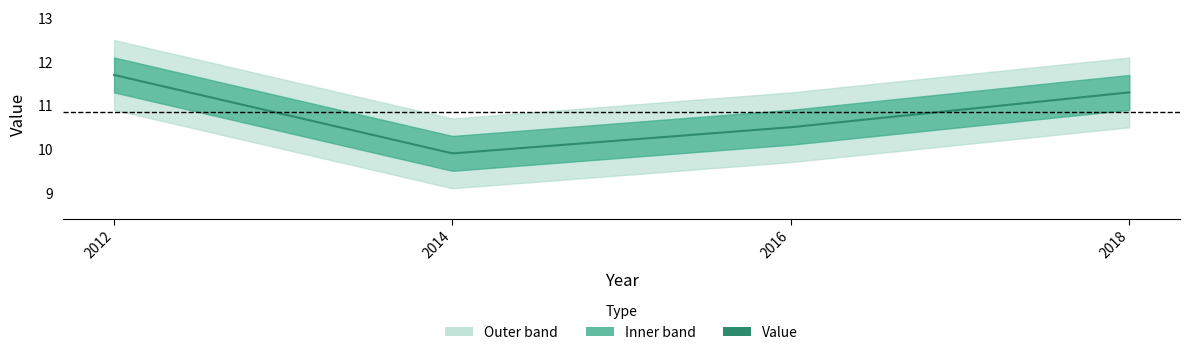

What is the value of the 2nd point from the left?

9.9